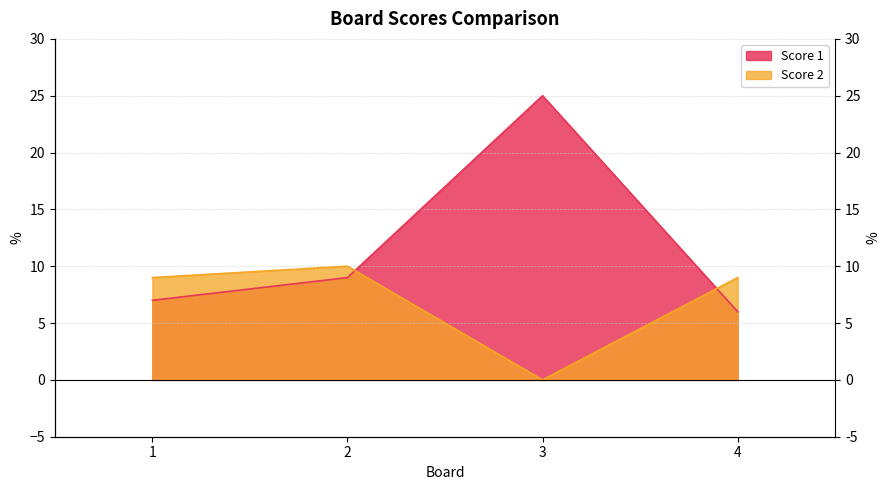

The value of Score 2 at 4 is 9. True or false?

True